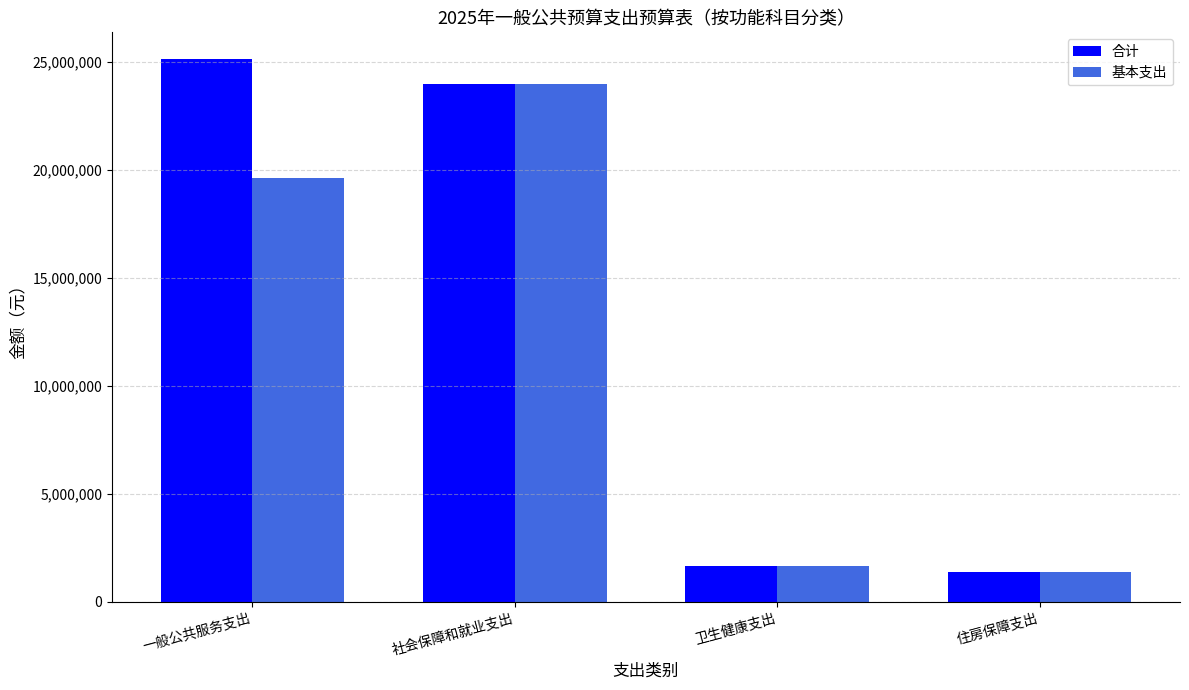

What are all the series names shown in the legend?

合计, 基本支出